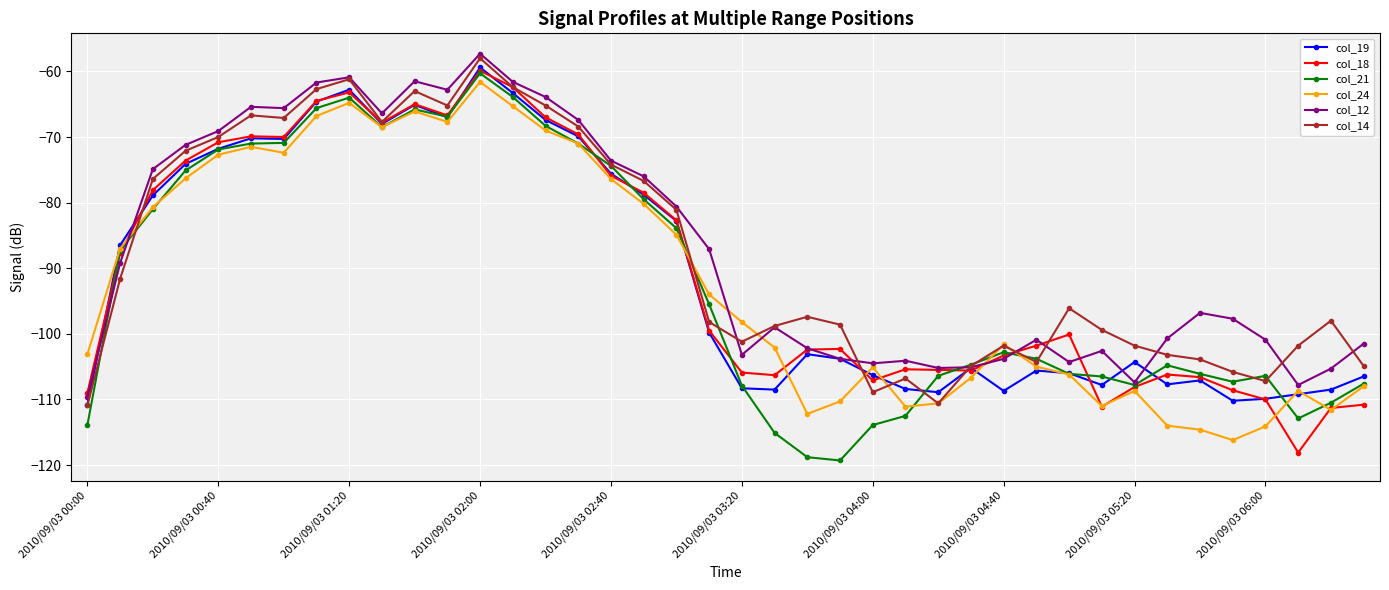

What is the value of the col_18 point at the 24th from the left?

-102.3